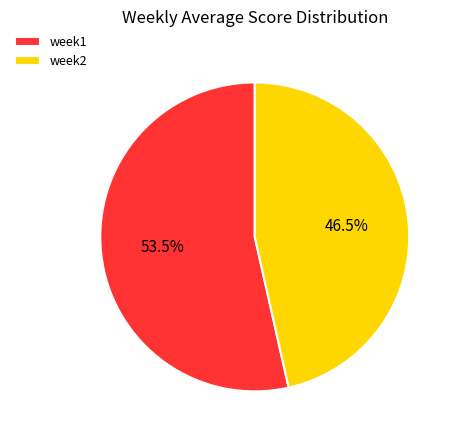

The week1 slice represents 61% of the pie. True or false?

False